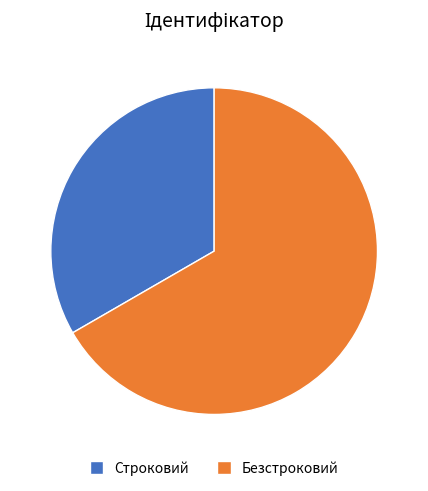

Is Безстроковий the majority of the pie?

Yes